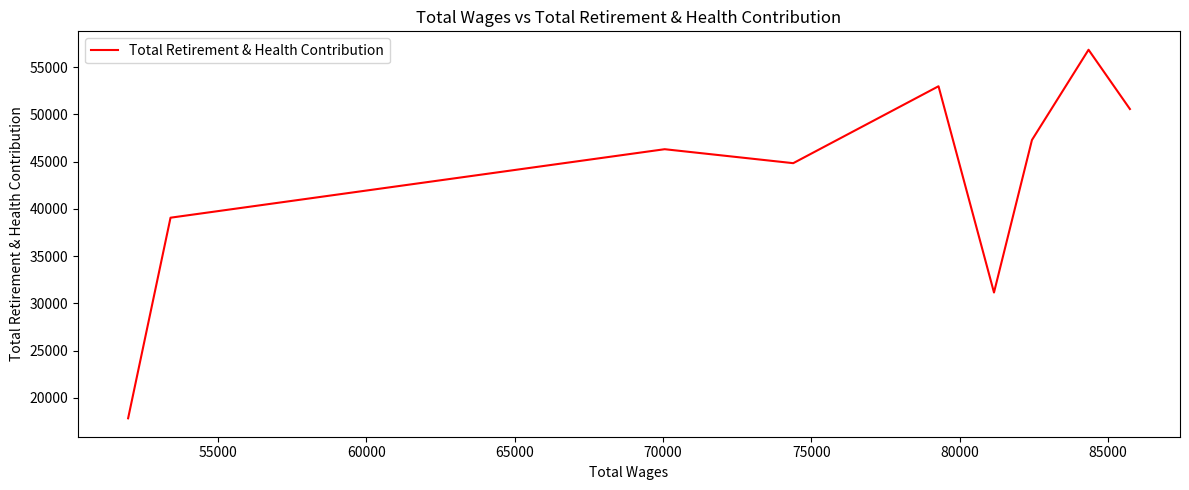

What is the minimum value shown in the chart?

17843